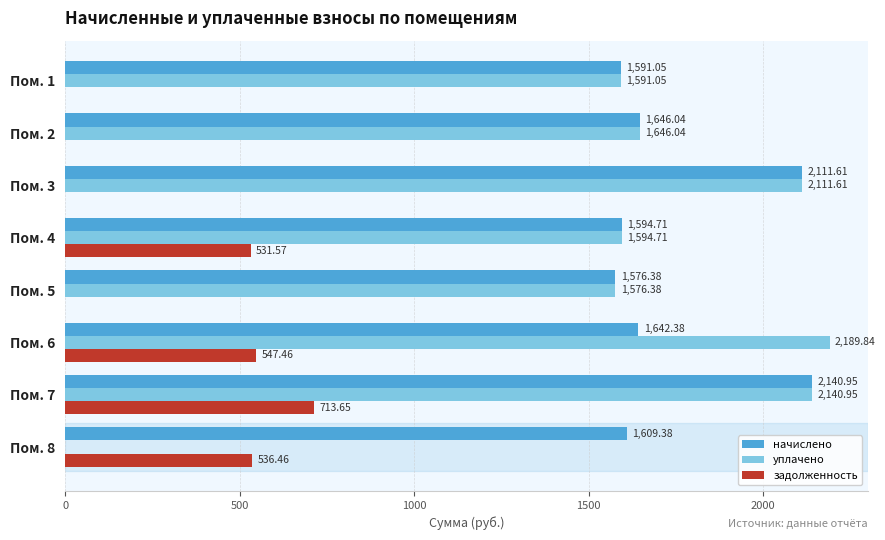

What is the sum of all задолженность values?

2329.1